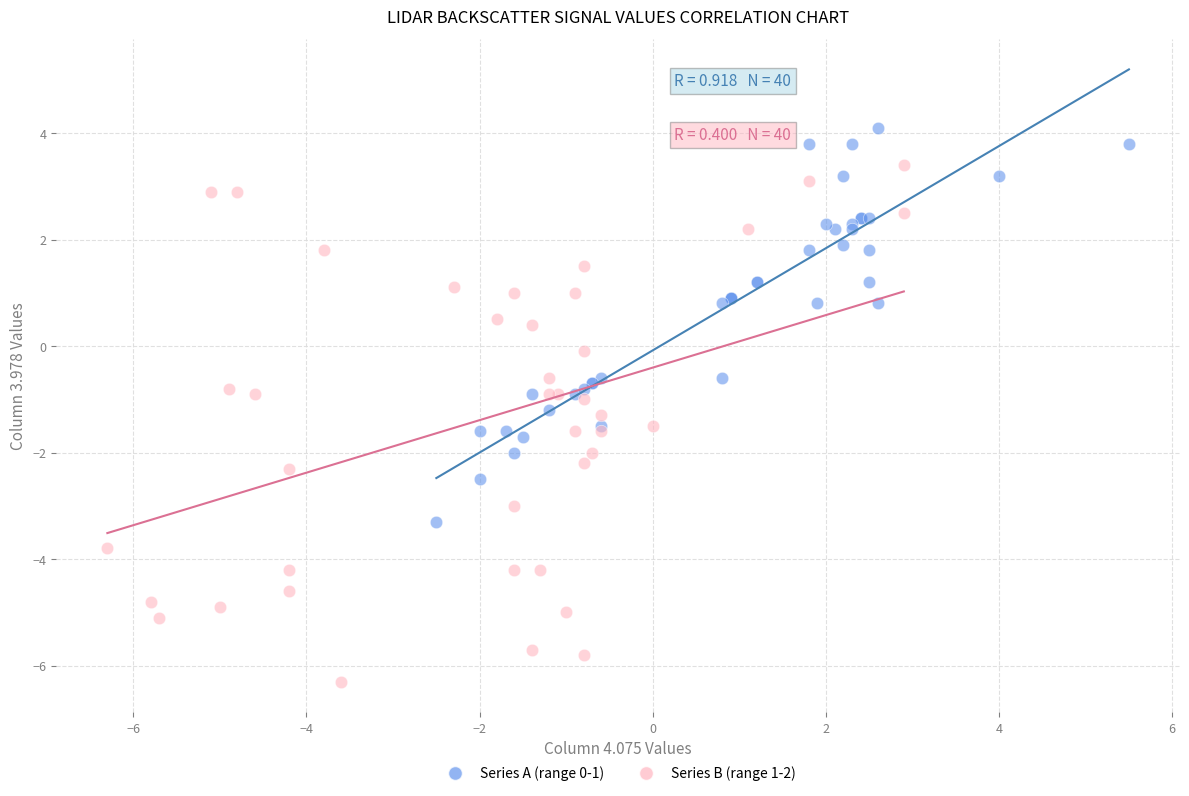

Which series has the widest spread of Y values?

Series B (range 1-2)